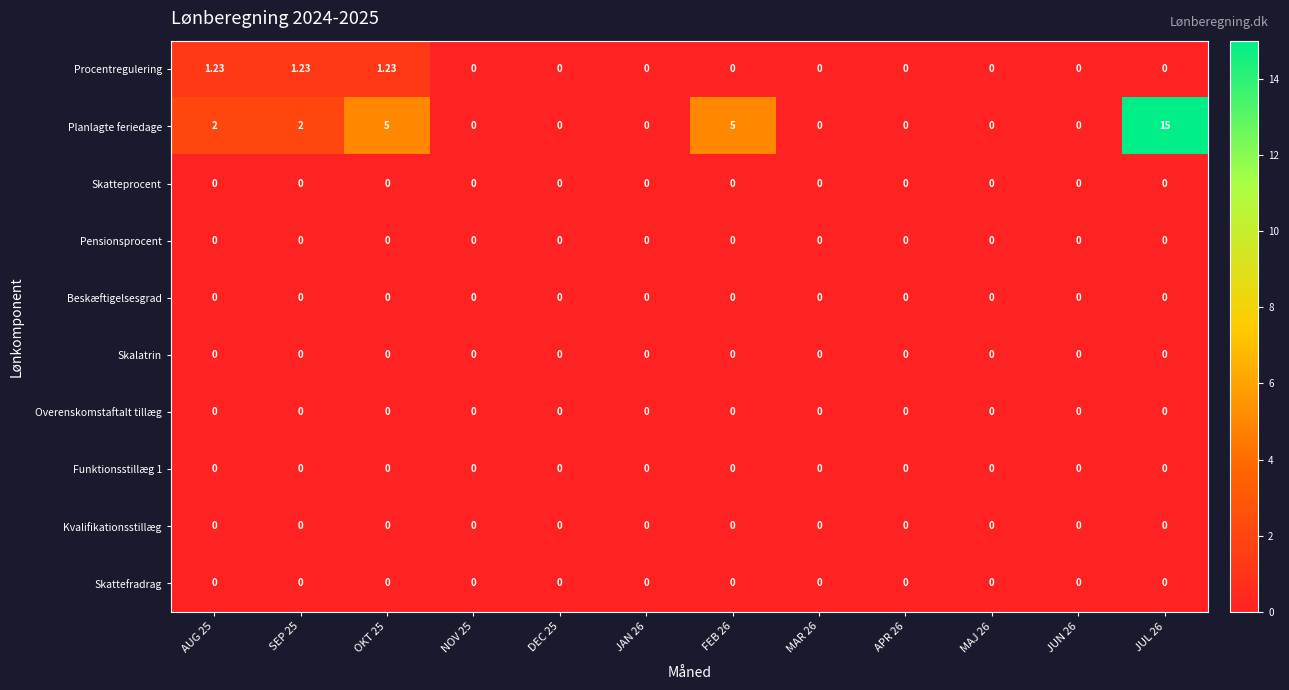

Between SEP 25 and MAR 26, which series saw the biggest shift?

Planlagte feriedage